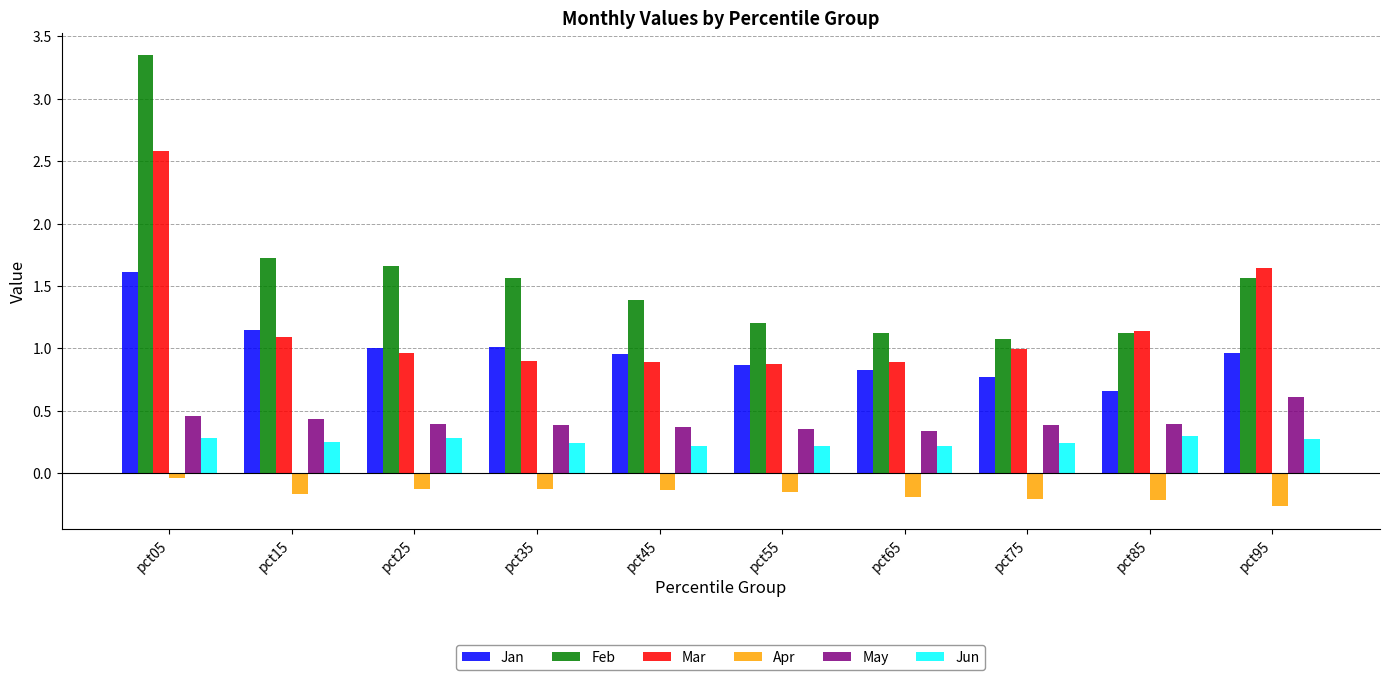

At which category does the chart reach its peak across all series?

pct05